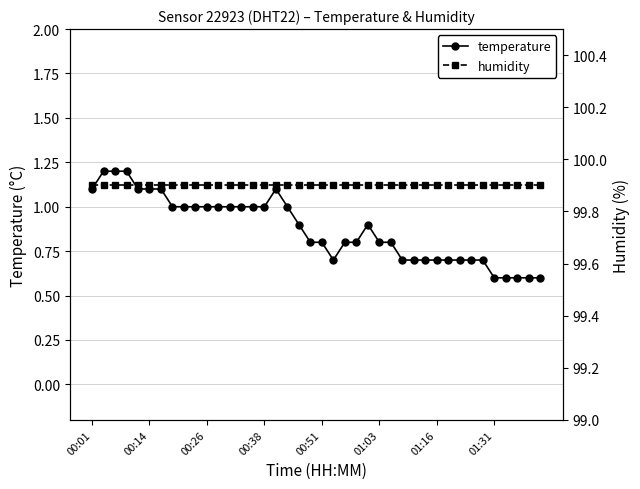

What is the label of the 15th point from the left?

14